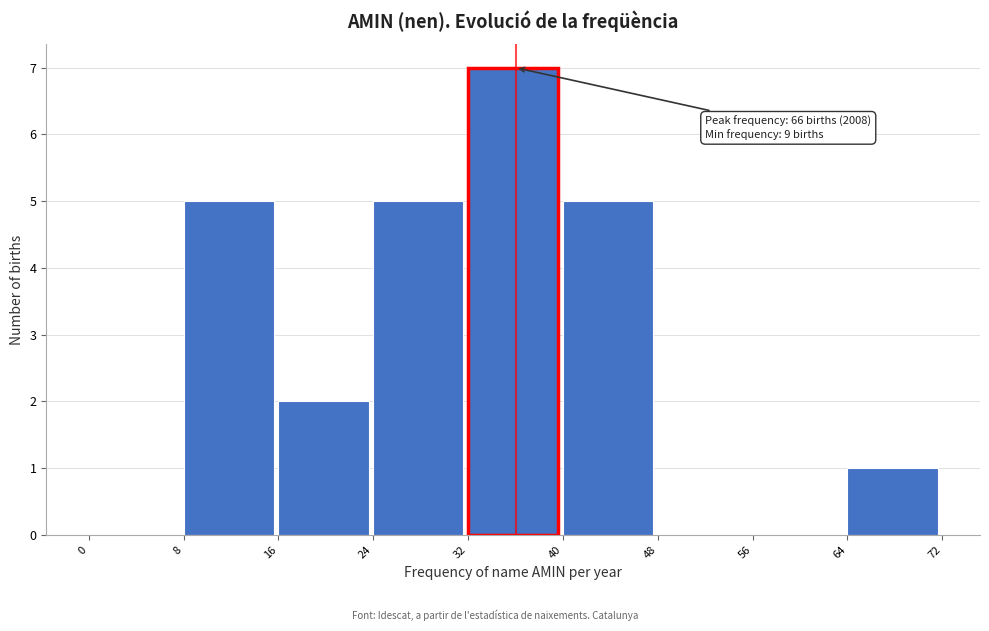

Which range on the x-axis has the tallest bar?

32 to 40